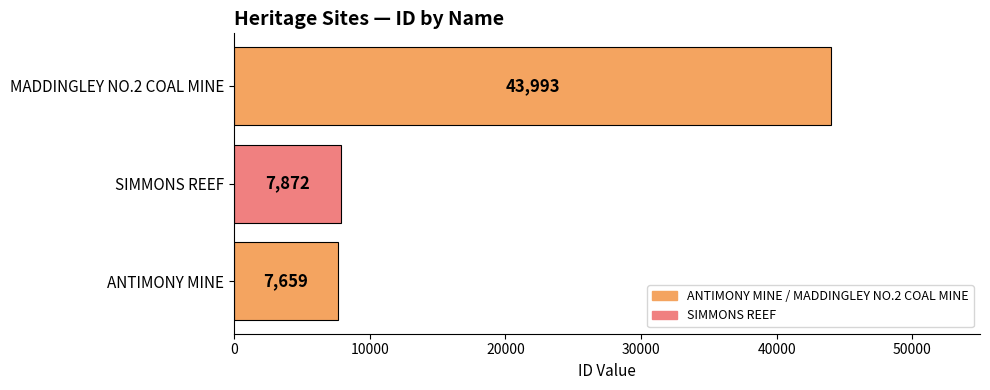

Between MADDINGLEY NO.2 COAL MINE and ANTIMONY MINE, which is larger?

MADDINGLEY NO.2 COAL MINE